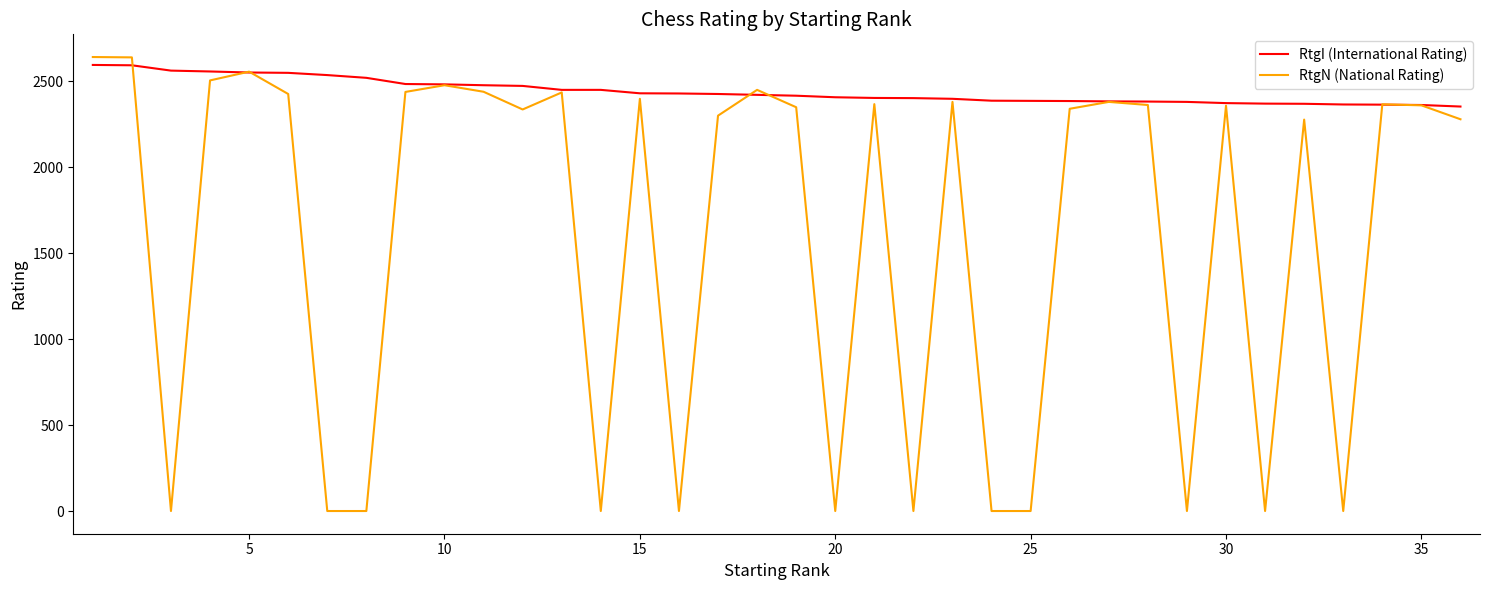

How many lines are shown in the chart?

2